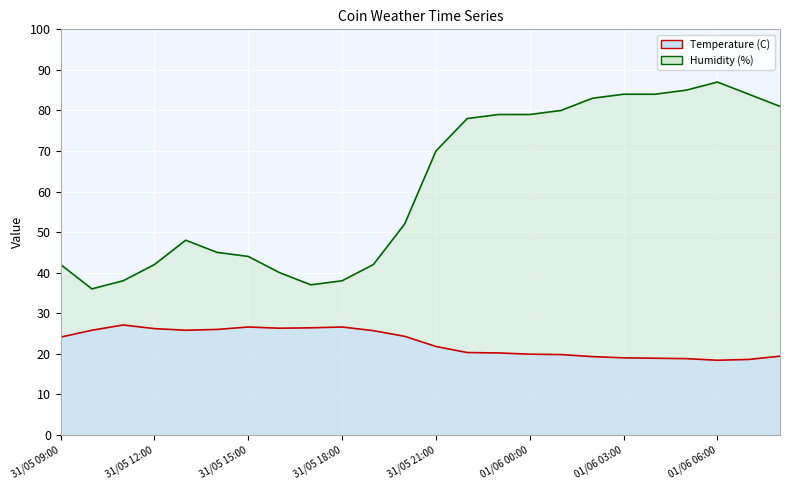

What is the difference between the Humidity (%) values at 01/06 02:00 and 31/05 19:00?

41.0